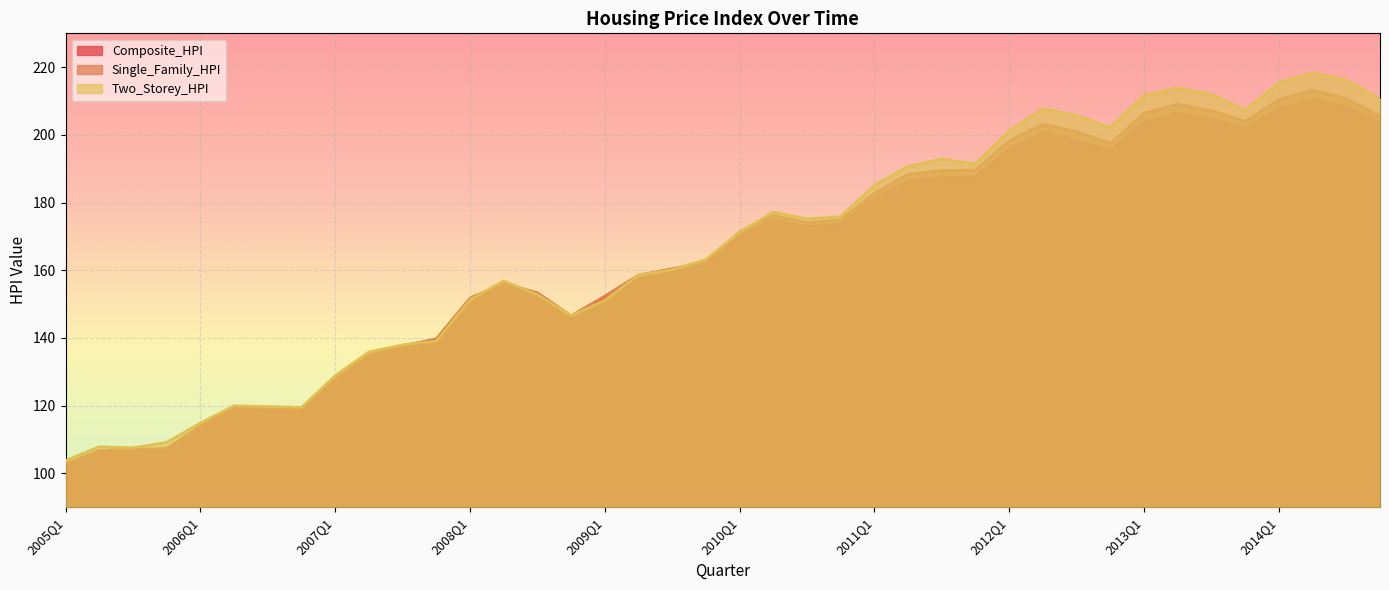

The Two_Storey_HPI series shows 283.6 at 2009Q4. True or false?

False